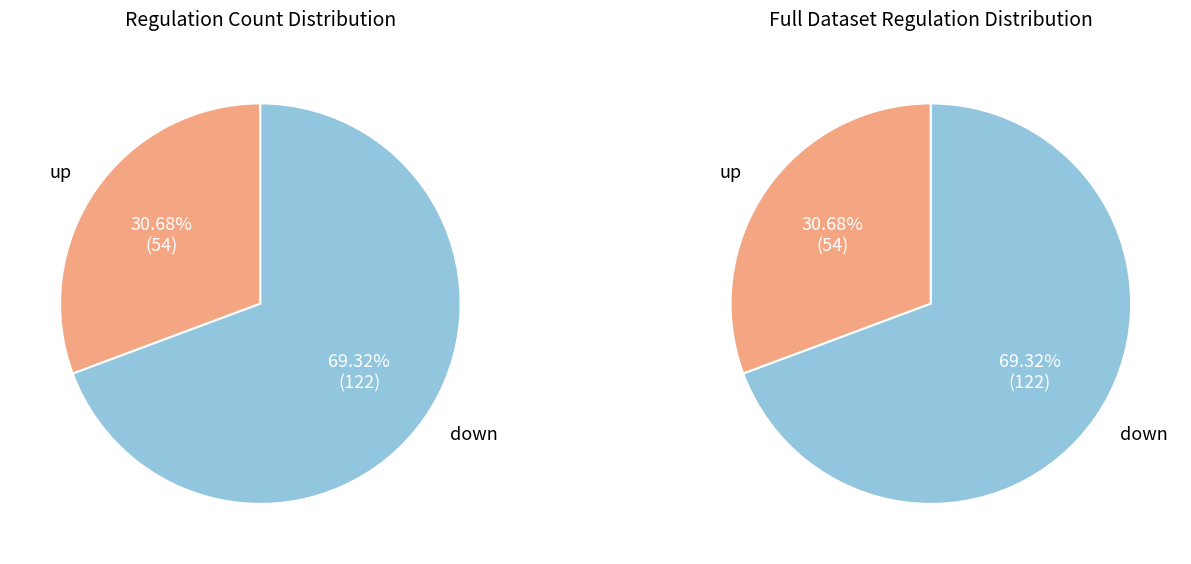

What percentage is the down slice, to the nearest percent?

69%